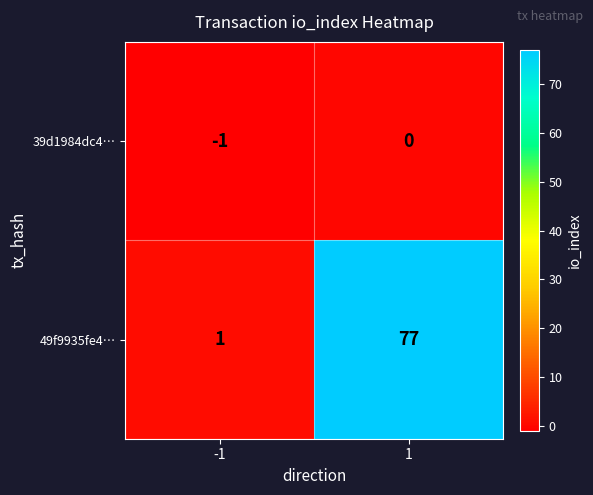

How many series are shown in this chart?

2